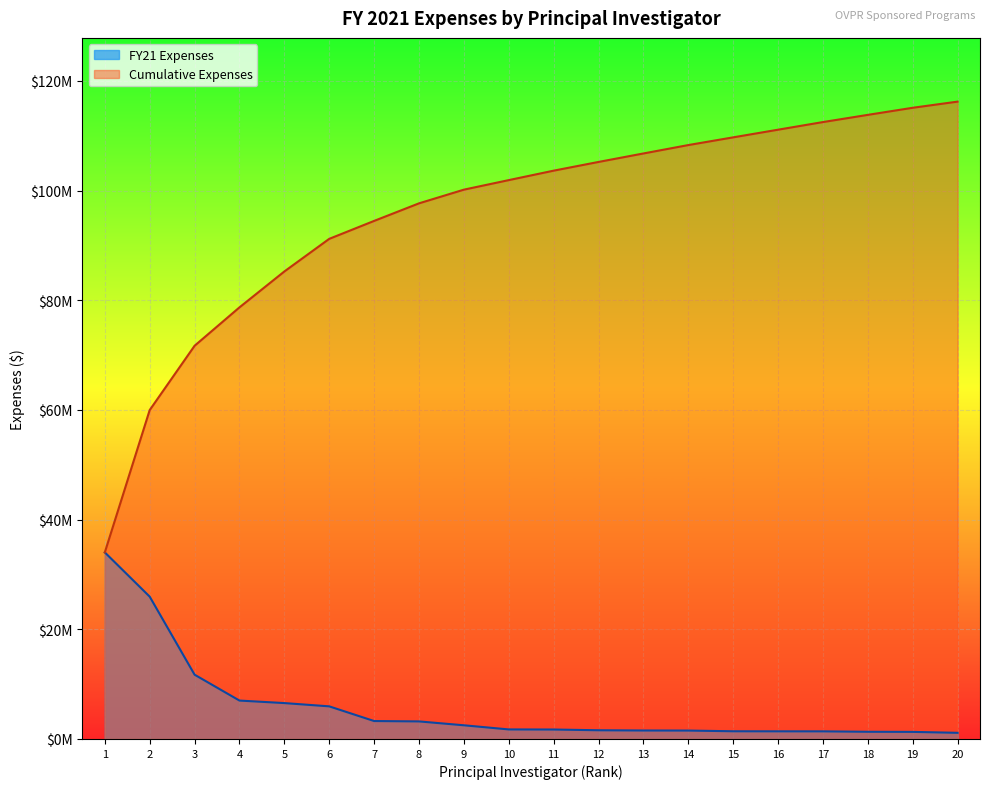

What are all the series names shown in the legend?

FY21 Expenses, Cumulative Expenses